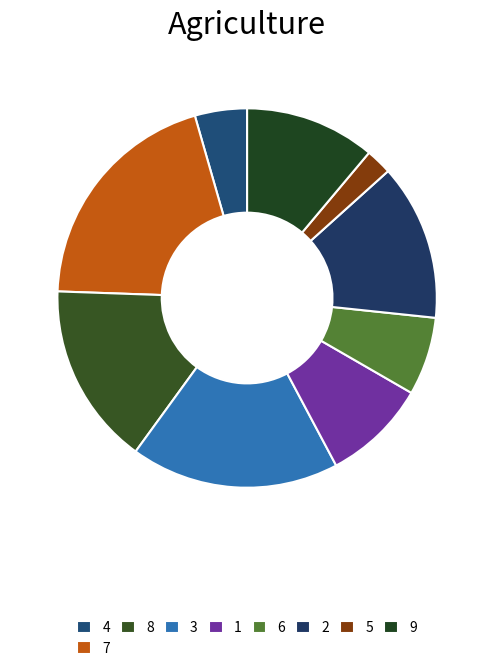

Rank the categories by value from highest to lowest.

7, 3, 8, 2, 9, 1, 6, 4, 5